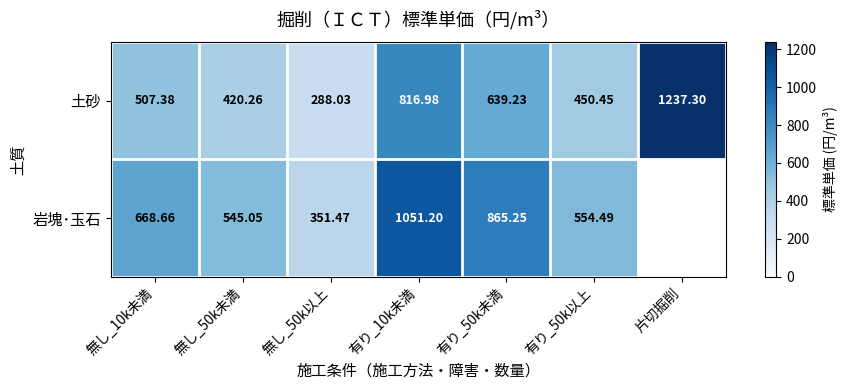

Which series changed the most between 無し_50k未満 and 有り_50k以上?

土砂